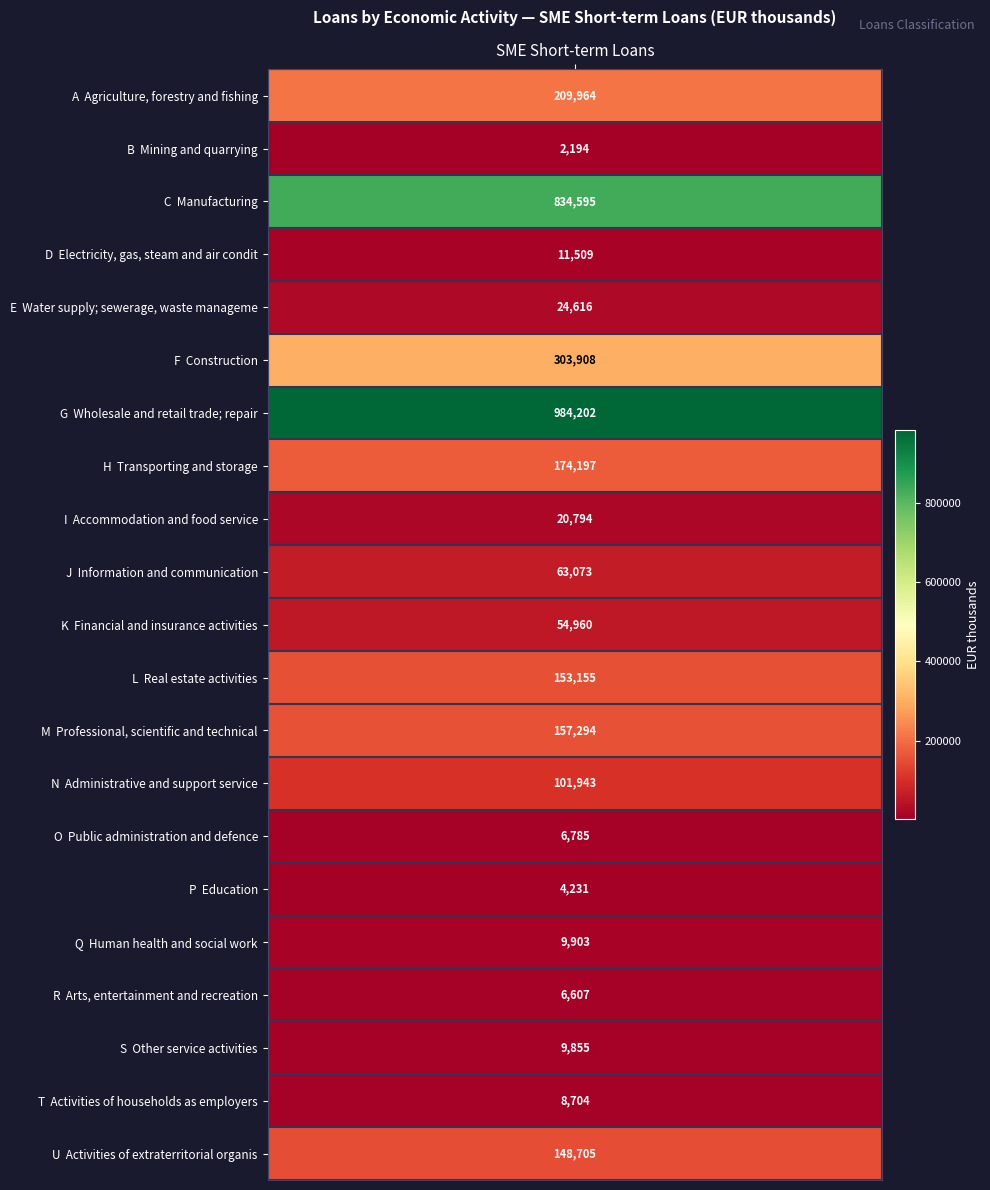

Reading left to right, list all the values displayed in this chart.

A=209964	B=2194	C=834595	D=11509	E=24616	F=303908	G=984202	H=174197	I=20794	J=63073	K=54960	L=153155	M=157294	N=101943	O=6785	P=4231	Q=9903	R=6607	S=9855	T=8704	U=148705